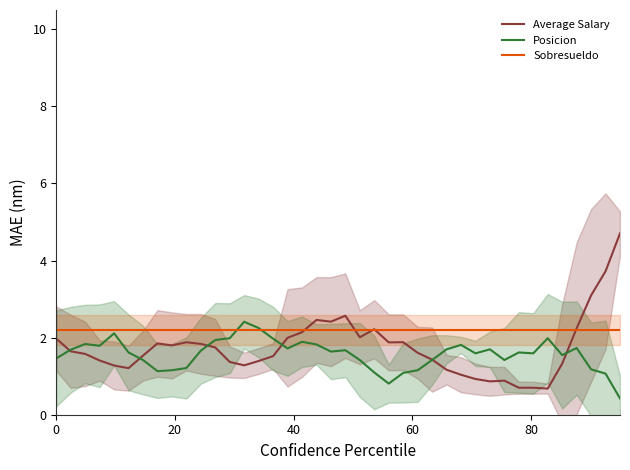

What is the minimum value for Posicion?

0.4